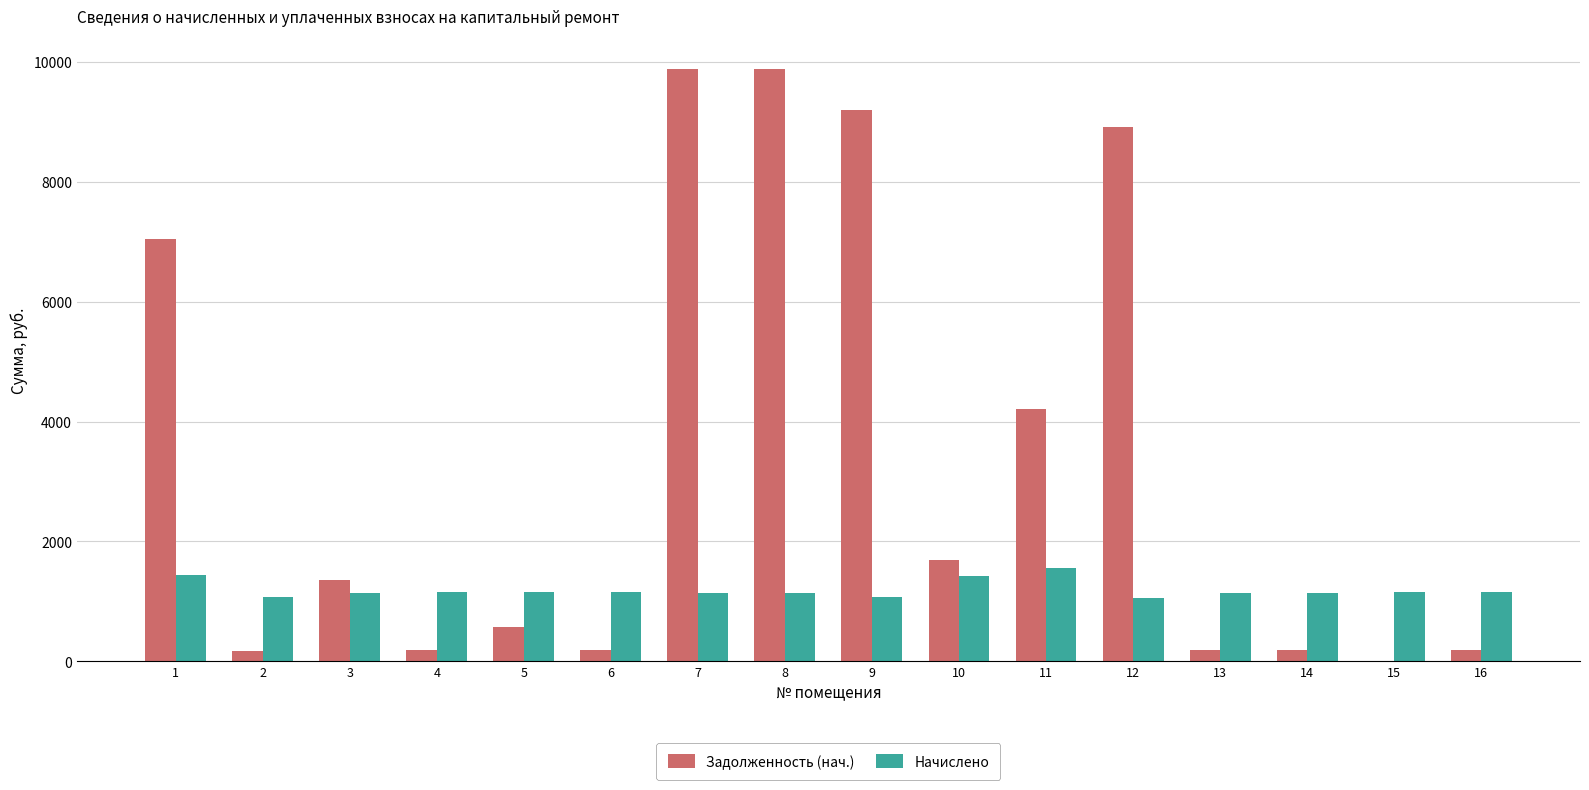

Between 9 and 13, which series saw the biggest shift?

Задолженность (нач.)